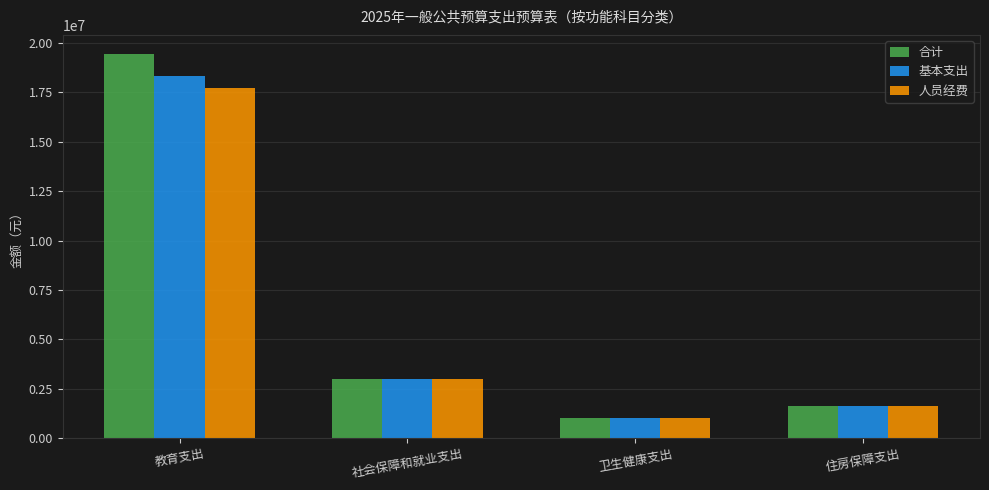

How many bars are there in total?

12